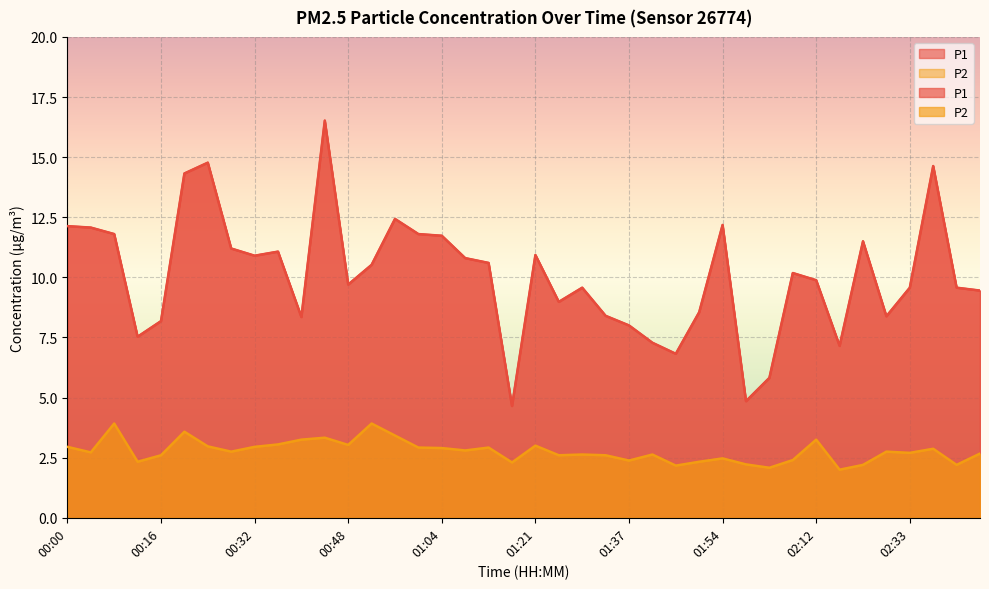

Reading right to left, list all the values displayed in this chart.

P1: 02:46=9.4	02:42=9.6	02:37=14.6	02:33=9.6	02:29=8.4	02:24=11.5	02:20=7.2	02:12=9.9	02:07=10.2	02:03=5.8	01:58=4.8	01:54=12.2	01:50=8.6	01:46=6.8	01:41=7.3	01:37=8.0	01:33=8.4	01:29=9.6	01:25=9.0	01:21=10.9	01:17=4.7	01:13=10.6	01:09=10.8	01:04=11.7	01:00=11.8	00:56=12.4	00:52=10.5	00:48=9.7	00:44=16.5	00:40=8.3	00:36=11.1	00:32=10.9	00:28=11.2	00:24=14.8	00:20=14.3	00:16=8.2	00:12=7.5	00:08=11.8	00:04=12.1	00:00=12.1
P2: 02:46=2.7	02:42=2.2	02:37=2.9	02:33=2.7	02:29=2.8	02:24=2.2	02:20=2.0	02:12=3.2	02:07=2.4	02:03=2.1	01:58=2.2	01:54=2.5	01:50=2.3	01:46=2.2	01:41=2.6	01:37=2.4	01:33=2.6	01:29=2.6	01:25=2.6	01:21=3.0	01:17=2.3	01:13=2.9	01:09=2.8	01:04=2.9	01:00=2.9	00:56=3.4	00:52=3.9	00:48=3.0	00:44=3.3	00:40=3.2	00:36=3.0	00:32=3.0	00:28=2.8	00:24=3.0	00:20=3.6	00:16=2.6	00:12=2.3	00:08=3.9	00:04=2.7	00:00=3.0